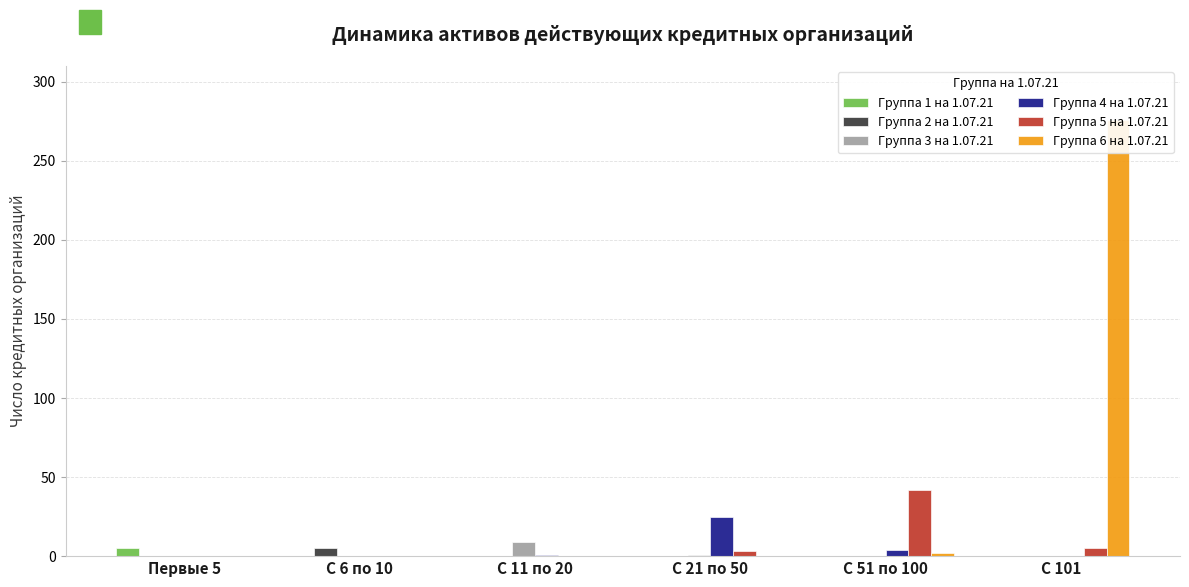

The value of Группа 1 на 1.07.21 at С 6 по 10 is 0. True or false?

True